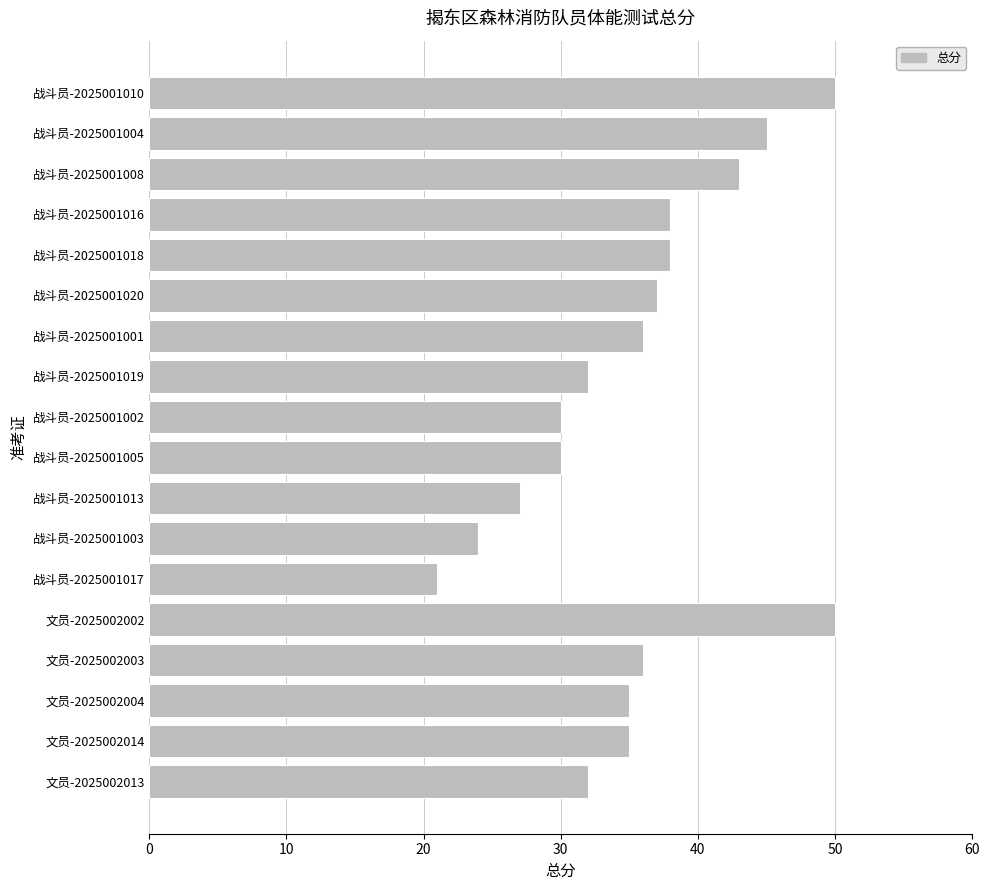

What position from the top is 战斗员-2025001008?

3